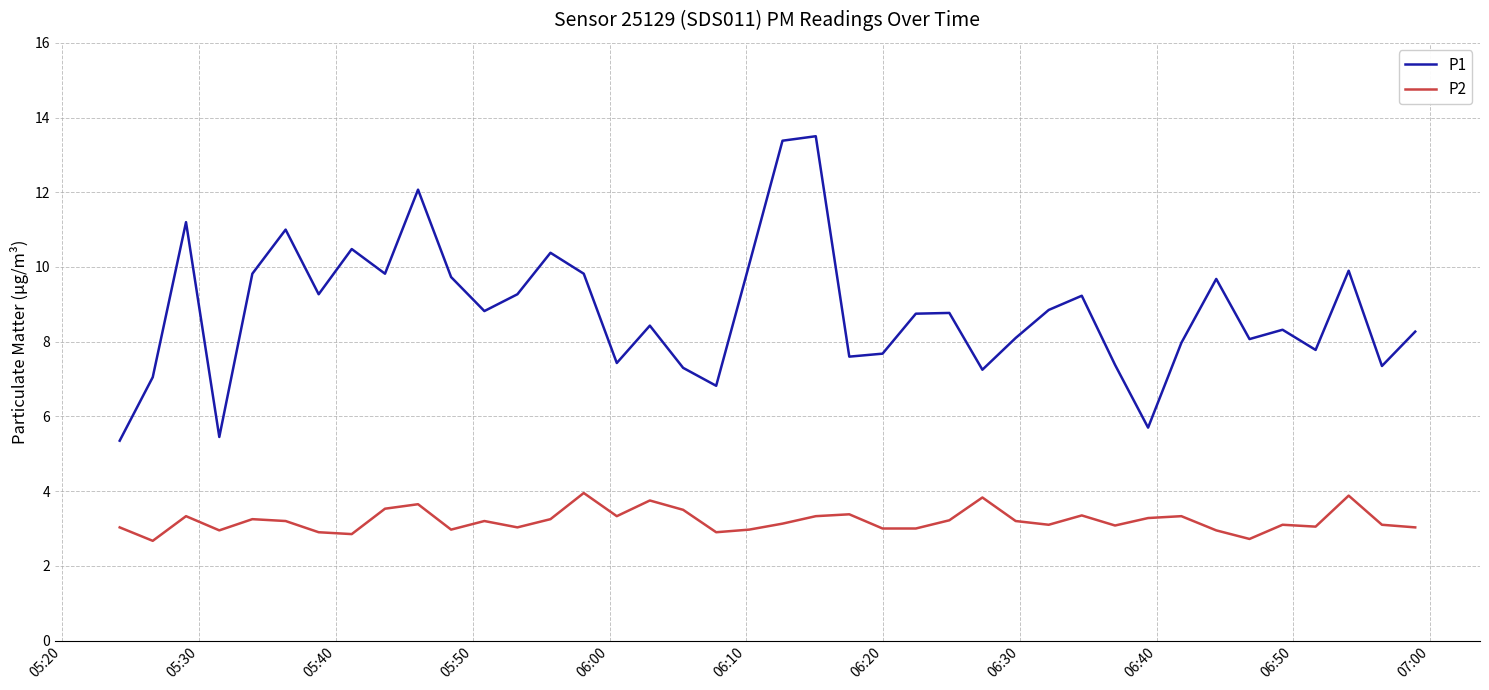

List the series in order of their overall mean, lowest first.

P2, P1